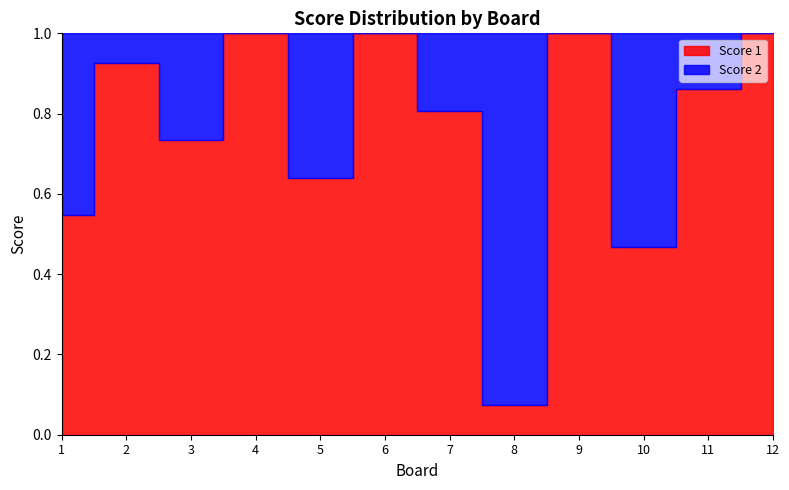

Reading left to right, list all the values displayed in this chart.

Score 1: 1=23	2=25	3=25	4=25	5=23	6=25	7=25	8=2	9=25	10=14	11=25	12=25
Score 2: 1=19	2=2	3=9	4=0	5=13	6=0	7=6	8=25	9=0	10=16	11=4	12=0